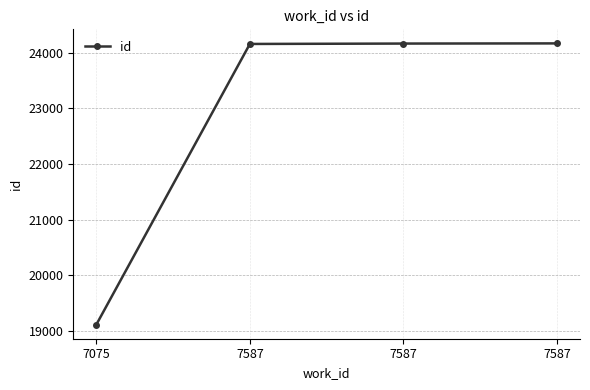

What is the change in value from 7587 to 7587?

+10